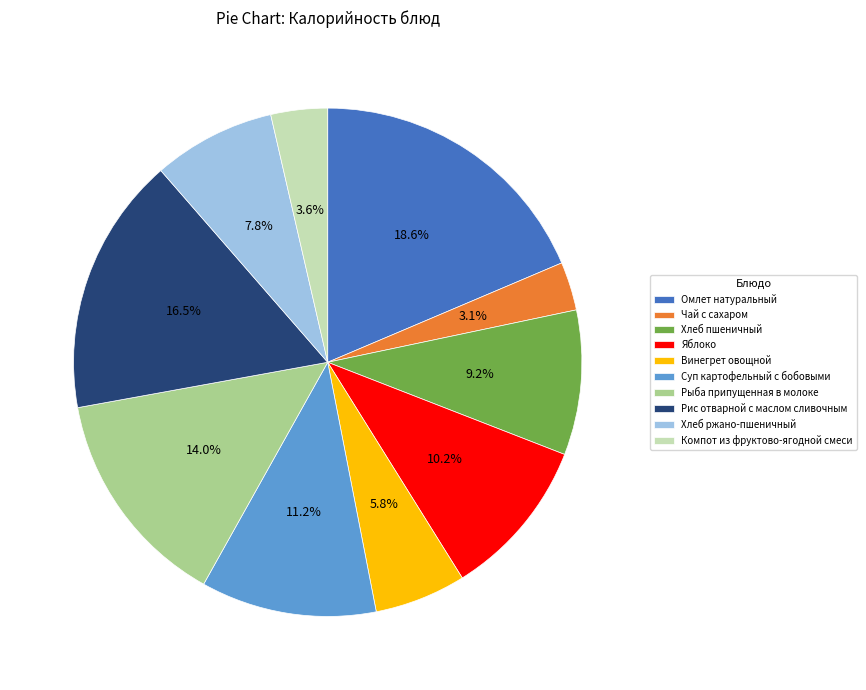

To the nearest percent, what percentage of the pie is Омлет натуральный?

19%